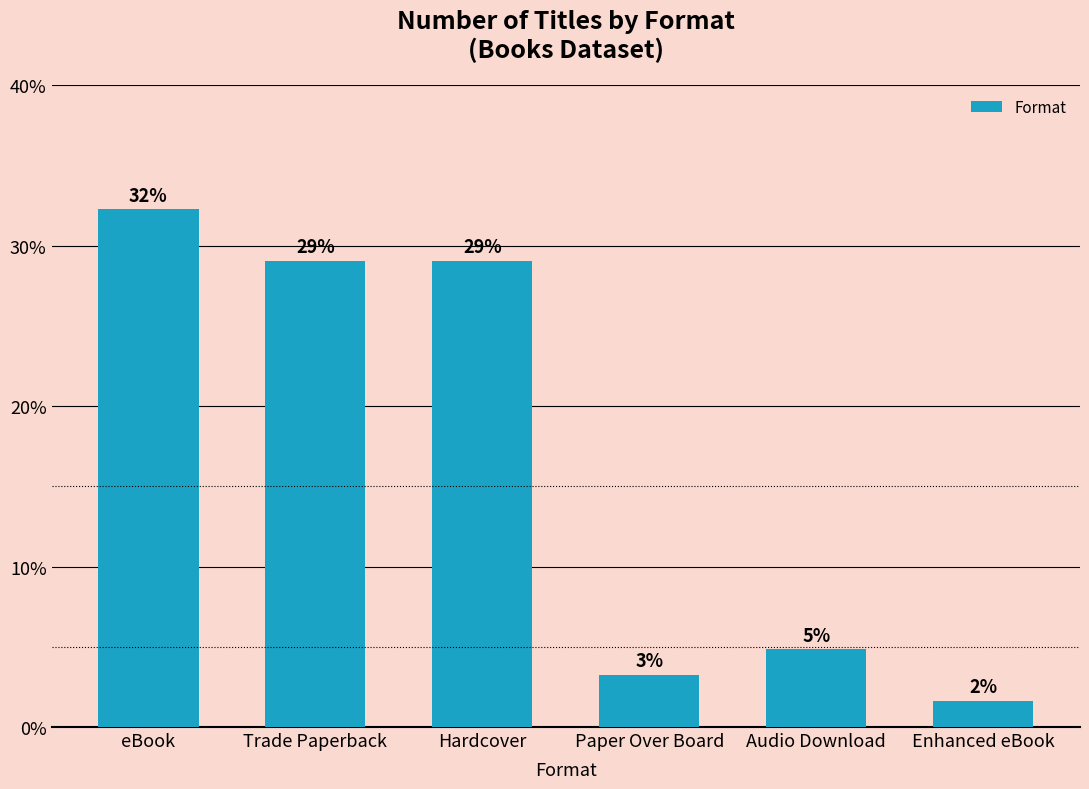

At which category does the chart reach its minimum across all series?

Enhanced eBook